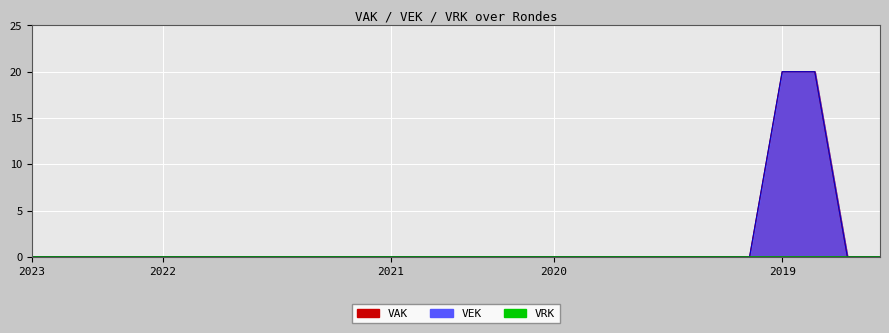

Is the value of VAK at 2022 uitvoering greater than the value of VEK at 2021 Opmaak - goedgekeurd?

No